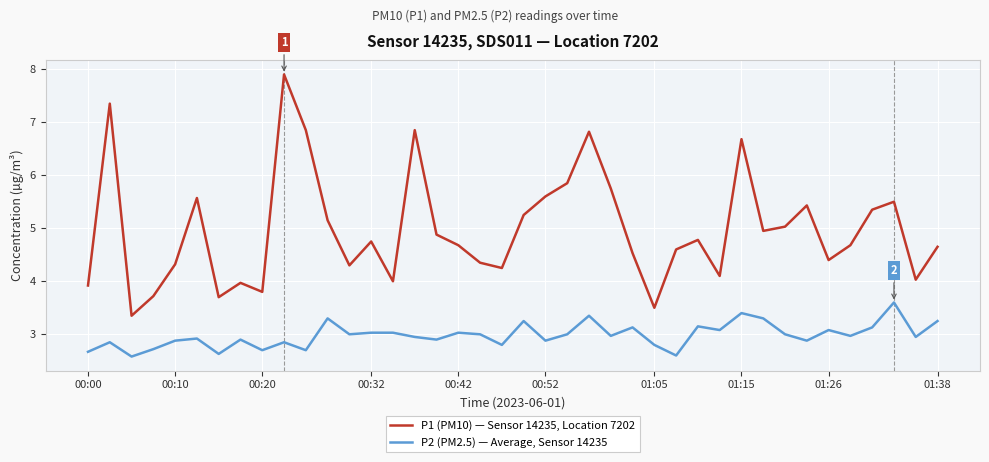

True or false: P1 (PM10) — Sensor 14235, Location 7202 and P2 (PM2.5) — Average, Sensor 14235 cross at least once.

False